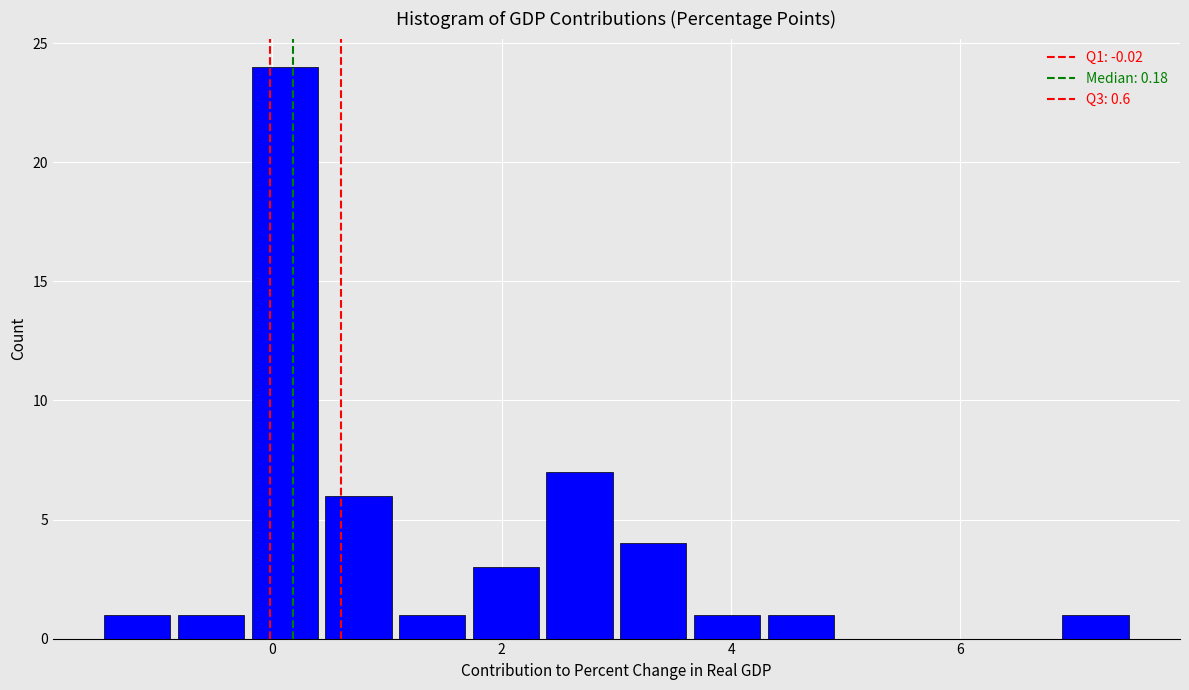

Around what value on the x-axis is the tallest bar? Give the approximate position of its centre, as read against the axis.

0.2